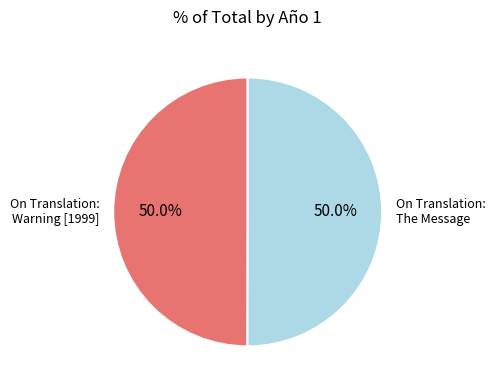

Count the number of slices in the pie.

2